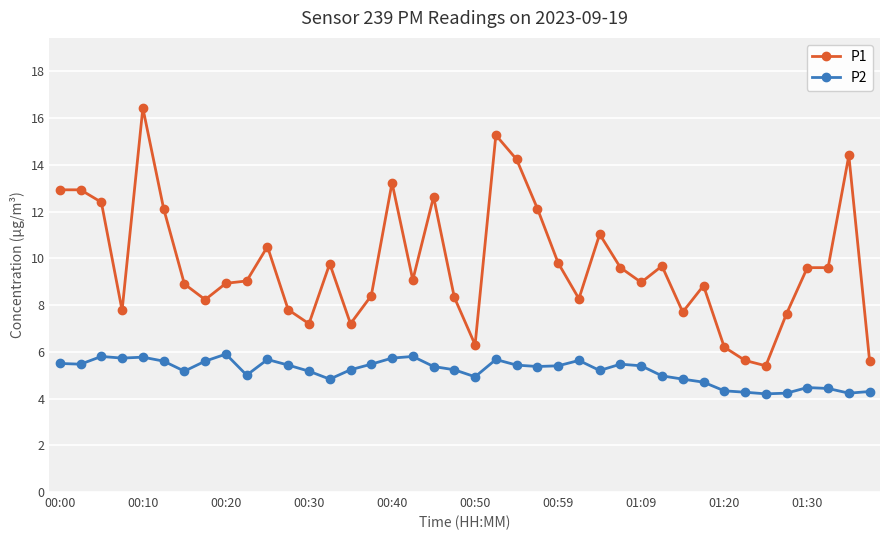

What are all the series names shown in the legend?

P1, P2